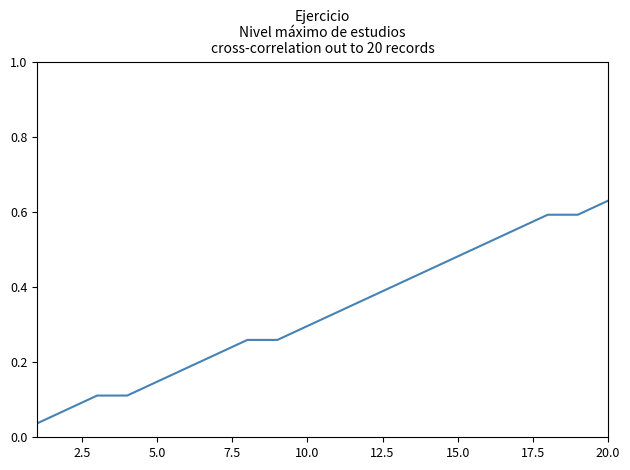

Which label corresponds to the largest value in the chart?

20.0